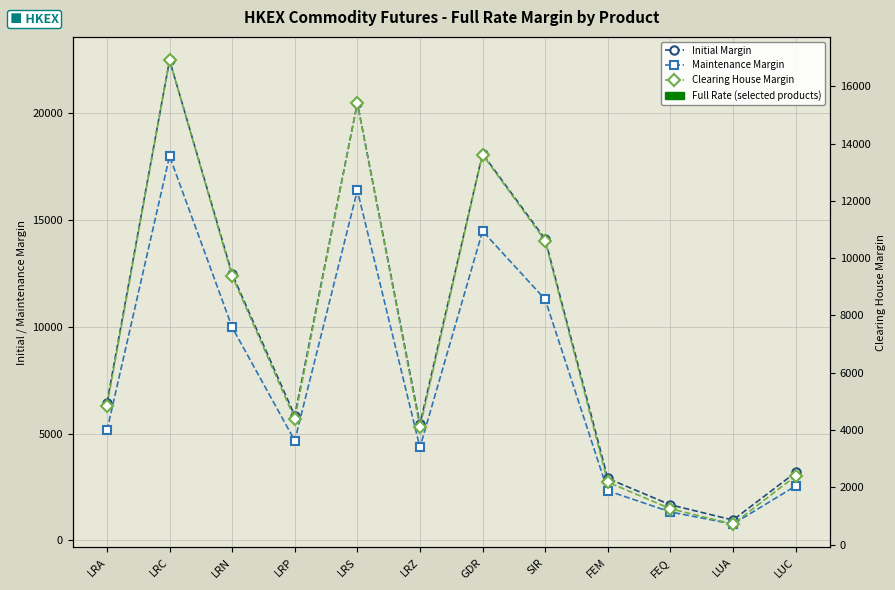

Reading left to right, list all the values displayed in this chart.

Initial Margin: 6437	22503	12475	5838	20495	5439	18114	14111	2899	1662	948	3178
Maintenance Margin: 5149	18002	9980	4670	16396	4351	14491	11288	2319	1329	758	2542
Clearing House Margin: 4840	16920	9380	4390	15410	4090	13620	10610	2180	1250	713	2390